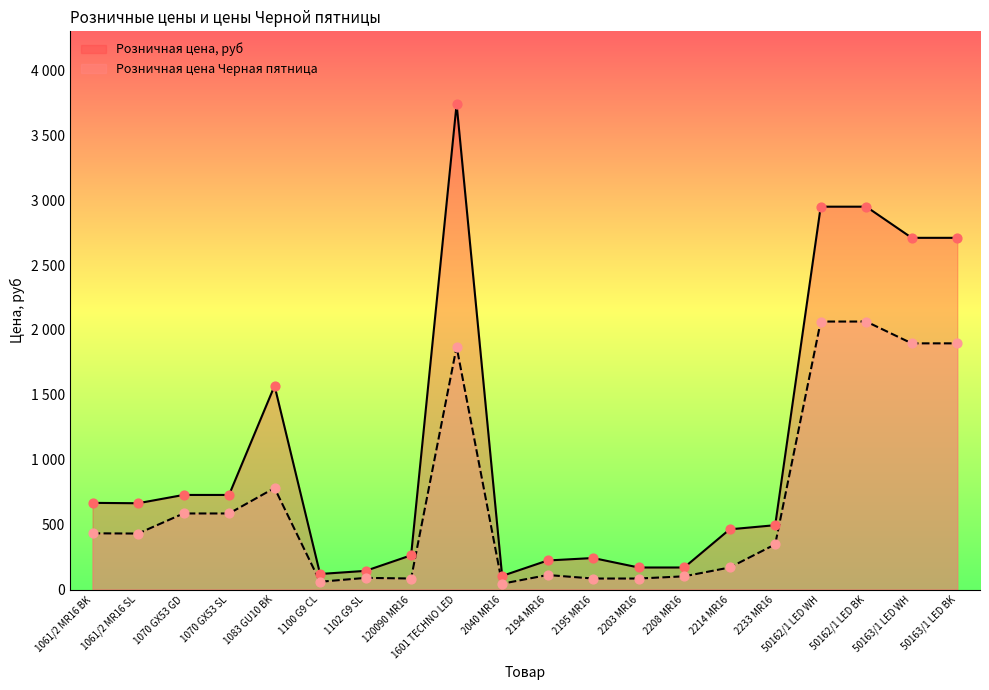

What are all the series names shown in the legend?

Розничная цена, руб, Розничная цена Черная пятница